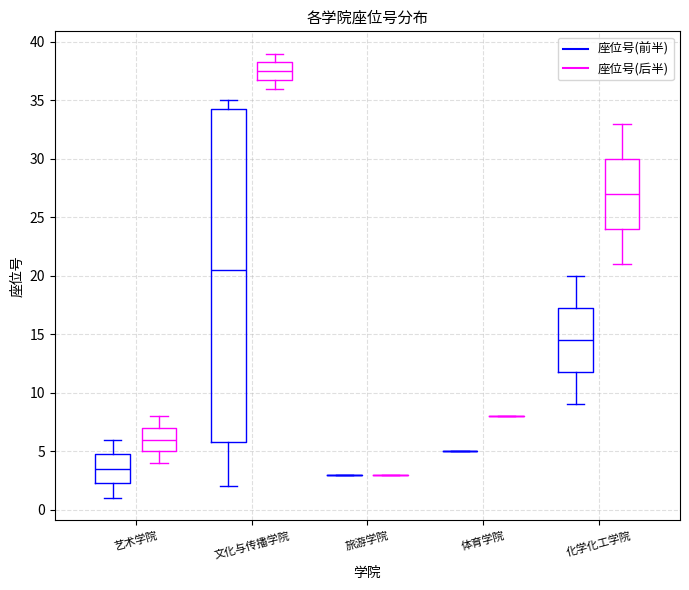

Where does the lower whisker of the box for 文化与传播学院 (座位号(后半)) end on the y-axis? The values are not printed on the chart, so give them approximately, as read against the axis.

36.0